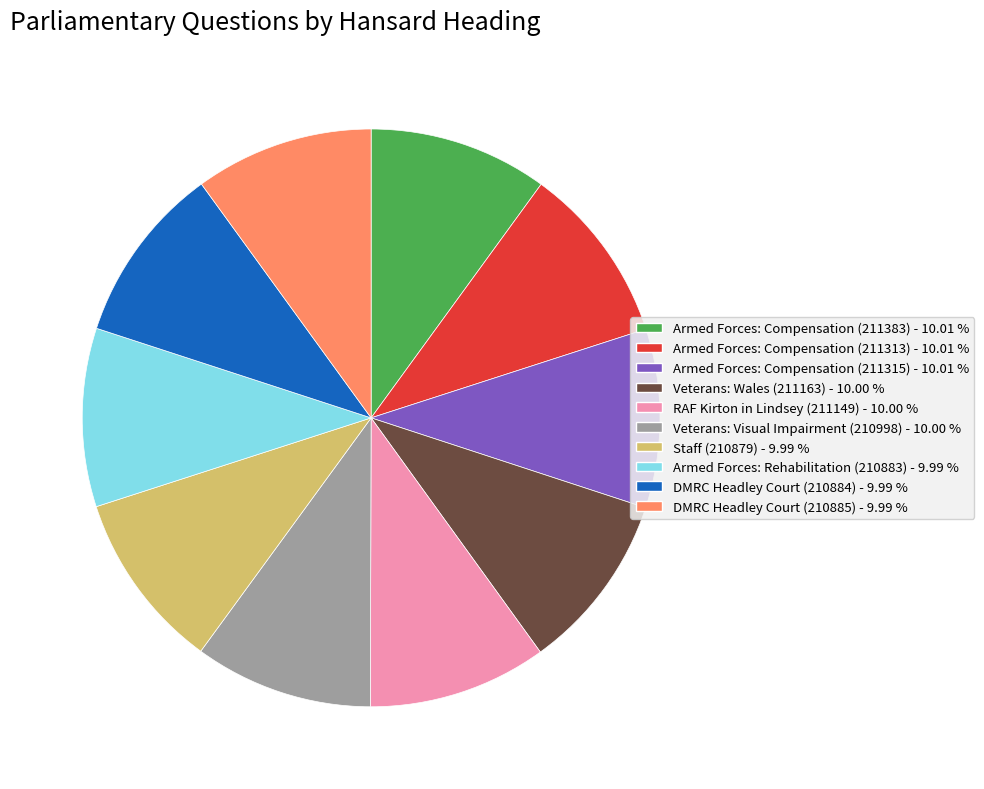

How many slices are in this pie chart?

10